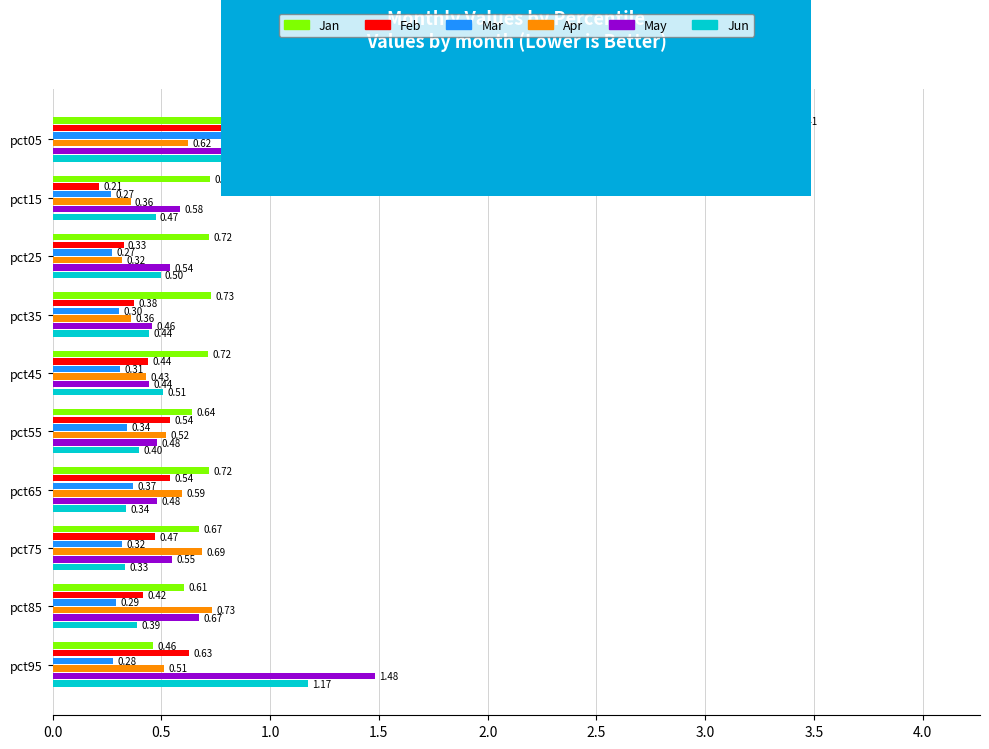

Rank the series by their maximum value, from lowest to highest.

Apr, Feb, Mar, Jun, May, Jan